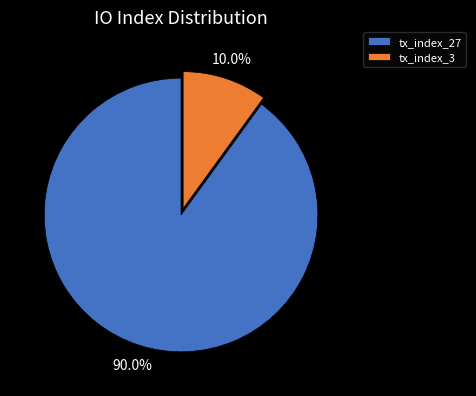

How many slices are in this pie chart?

2